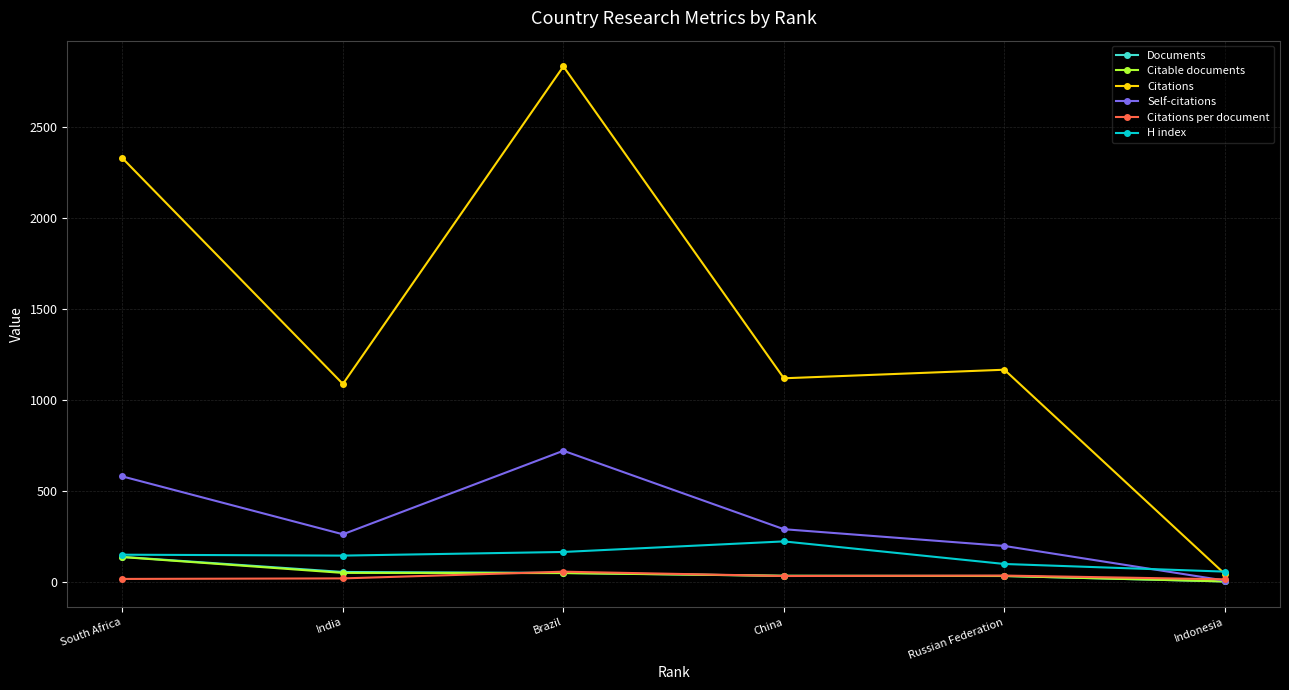

At which category is the sum across all series the highest?

Brazil